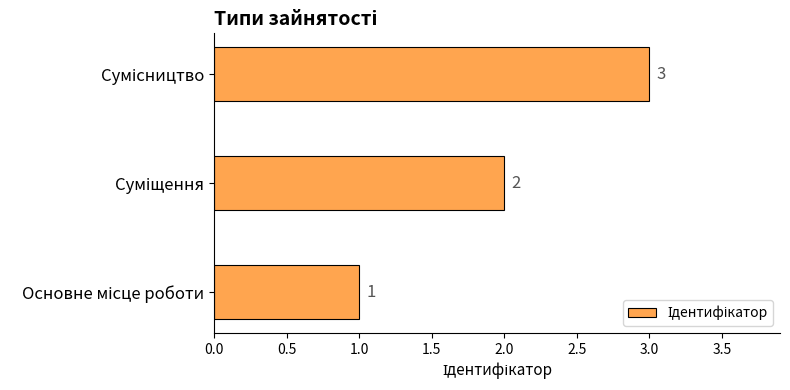

What is the sum of all values?

6